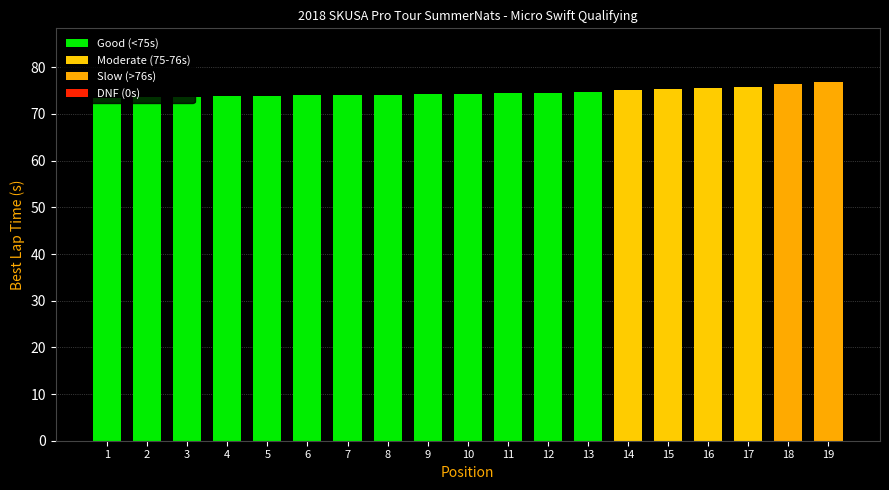

What is the greatest value displayed?

76.8